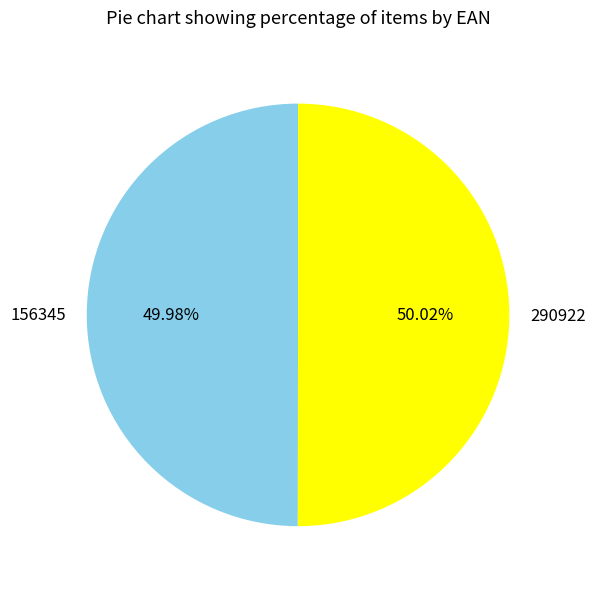

Approximately how many times larger is the value at 290922 compared to 156345?

1.0